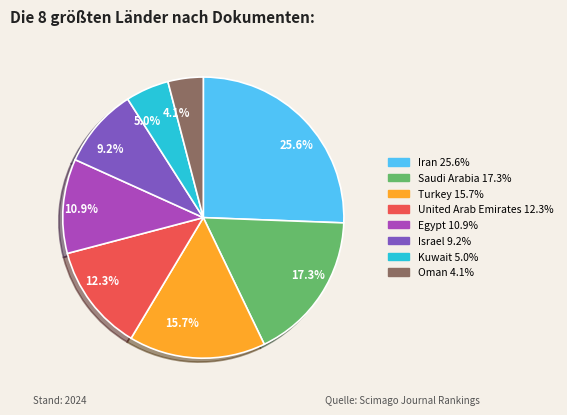

How many segments does this pie chart have?

8